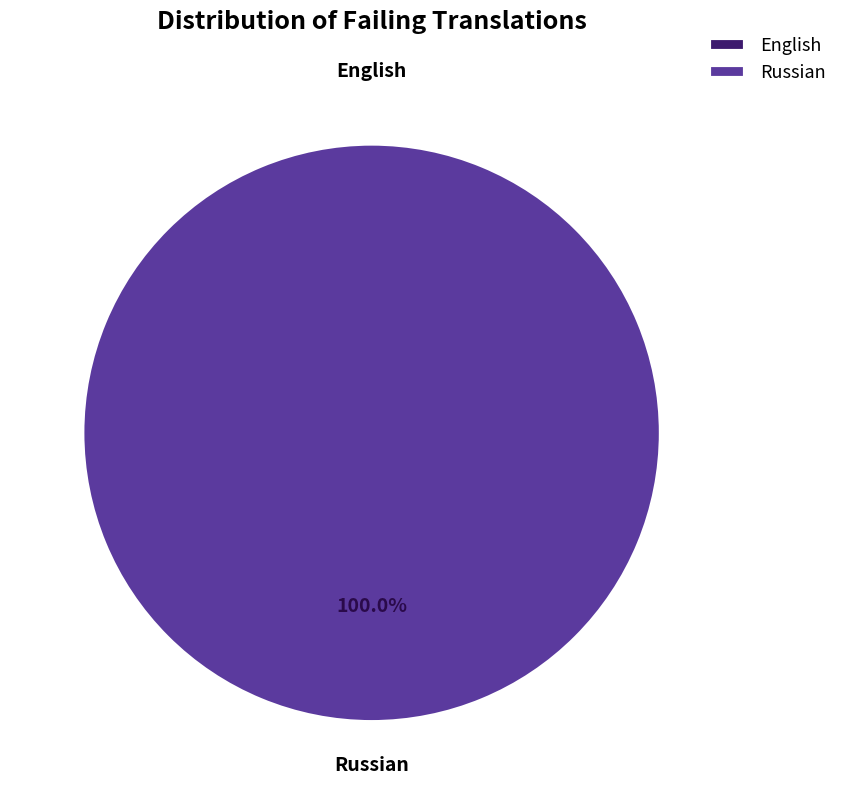

Which slice is the largest?

Russian